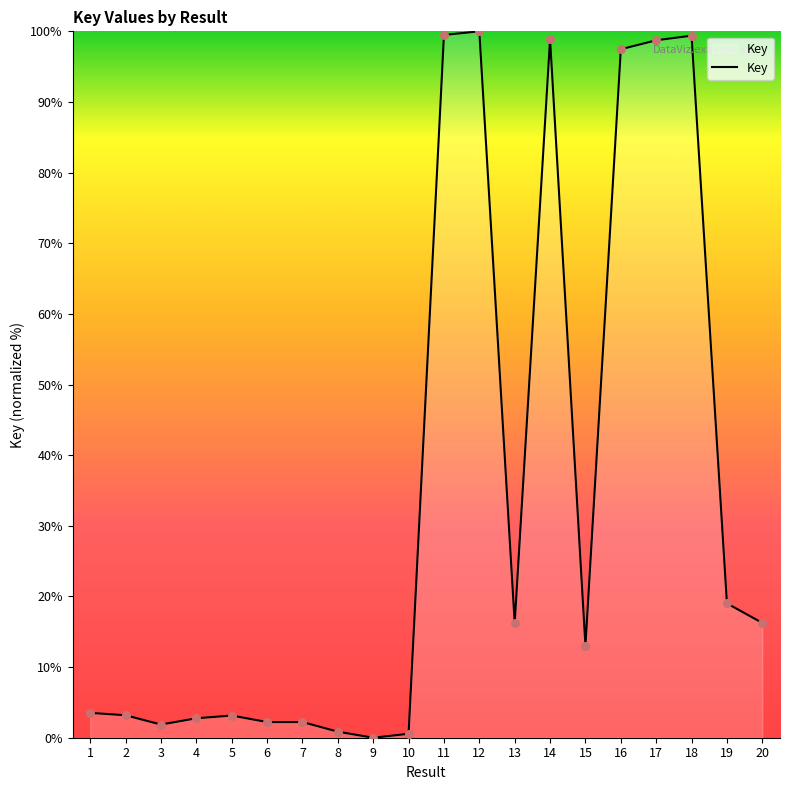

Between 15 and 11, which is larger?

11